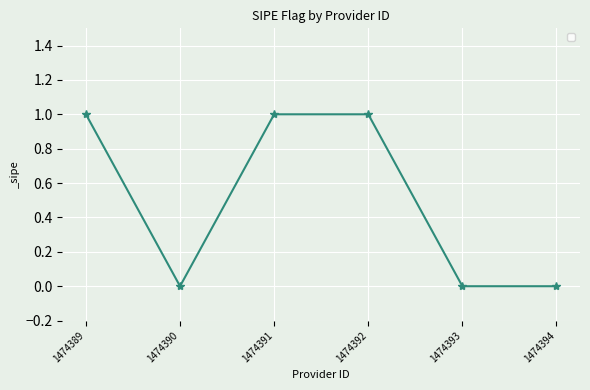

How many data points are less than 1?

3